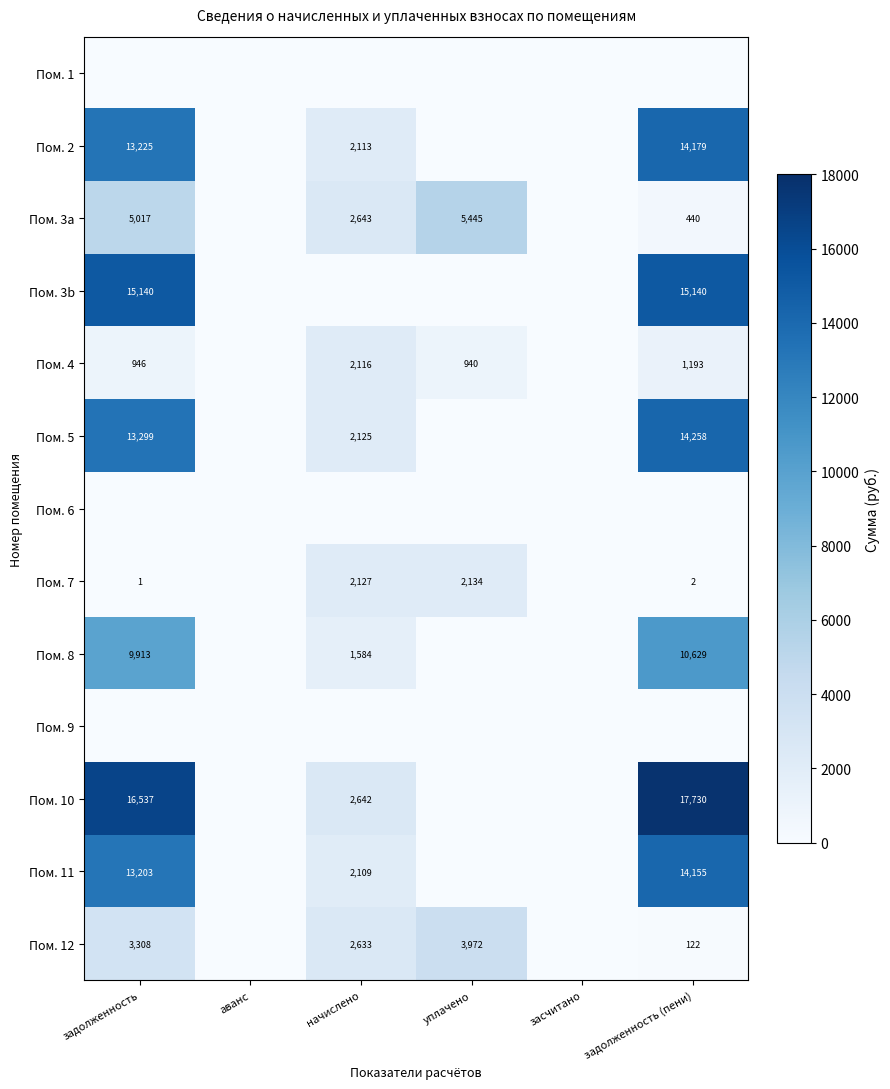

The value of Пом. 10 at начислено is 2642. True or false?

True